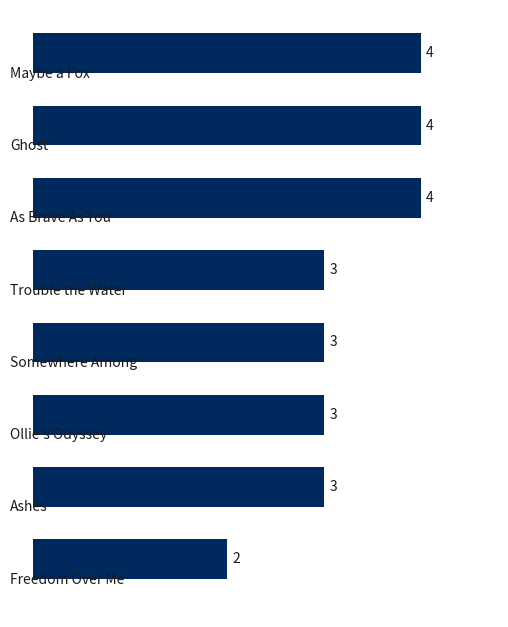

How many values are between 3 and 4?

7